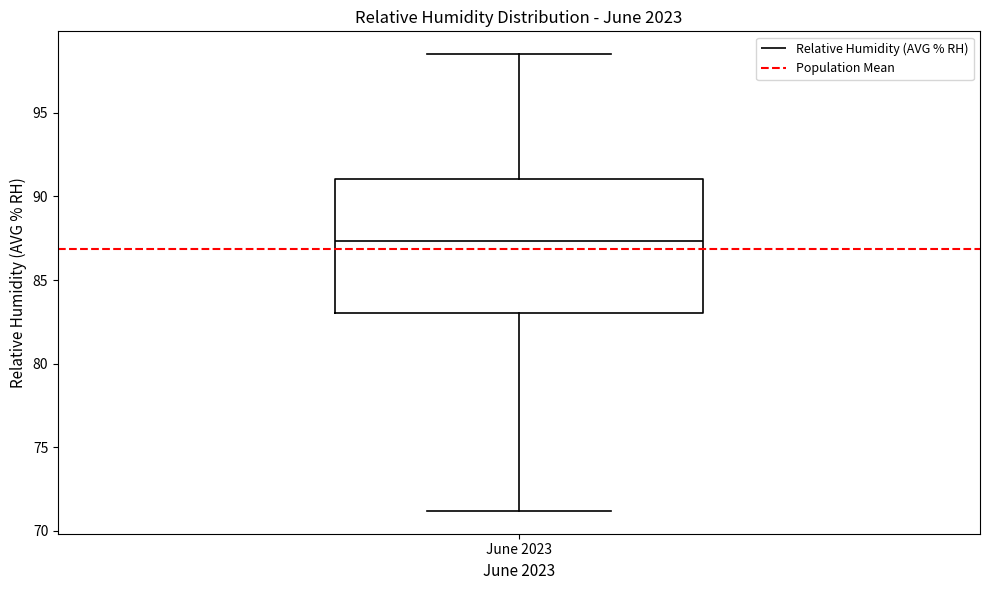

Where does the upper whisker of the box for June 2023 end on the y-axis? The values are not printed on the chart, so give them approximately, as read against the axis.

98.5